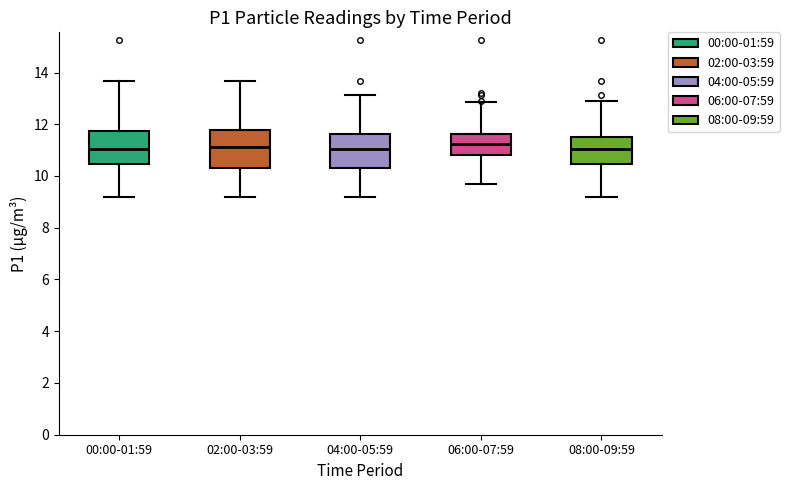

Reading left to right, transcribe this box plot: for each box, give where its median line is, the range the box spans, and where its two whiskers end, as read against the y-axis. The values are not printed on the chart, so give them approximately, as read against the axis.

00:00-01:59: median 11.0, box 10.4 to 11.8, whiskers 9.2 to 13.6
02:00-03:59: median 11.2, box 10.4 to 11.8, whiskers 9.2 to 13.6
04:00-05:59: median 11.0, box 10.2 to 11.6, whiskers 9.2 to 13.2
06:00-07:59: median 11.2, box 10.8 to 11.6, whiskers 9.8 to 12.8
08:00-09:59: median 11.0, box 10.4 to 11.6, whiskers 9.2 to 12.8